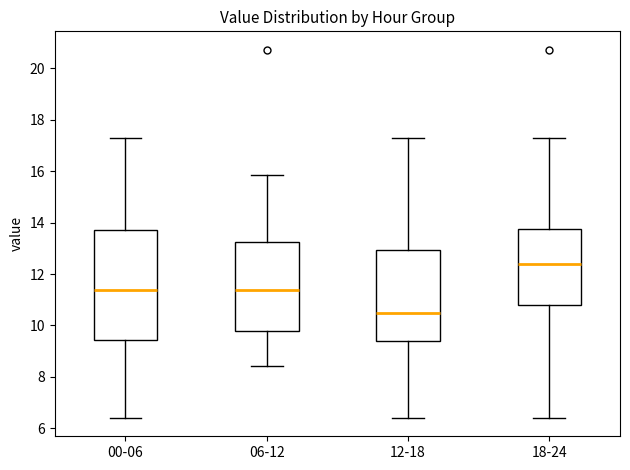

Reading left to right, transcribe this box plot: for each box, give where its median line is, the range the box spans, and where its two whiskers end, as read against the y-axis. The values are not printed on the chart, so give them approximately, as read against the axis.

00-06: median 11.4, box 9.4 to 13.8, whiskers 6.4 to 17.4
06-12: median 11.4, box 9.8 to 13.2, whiskers 8.4 to 15.8
12-18: median 10.6, box 9.4 to 13.0, whiskers 6.4 to 17.4
18-24: median 12.4, box 10.8 to 13.8, whiskers 6.4 to 17.4